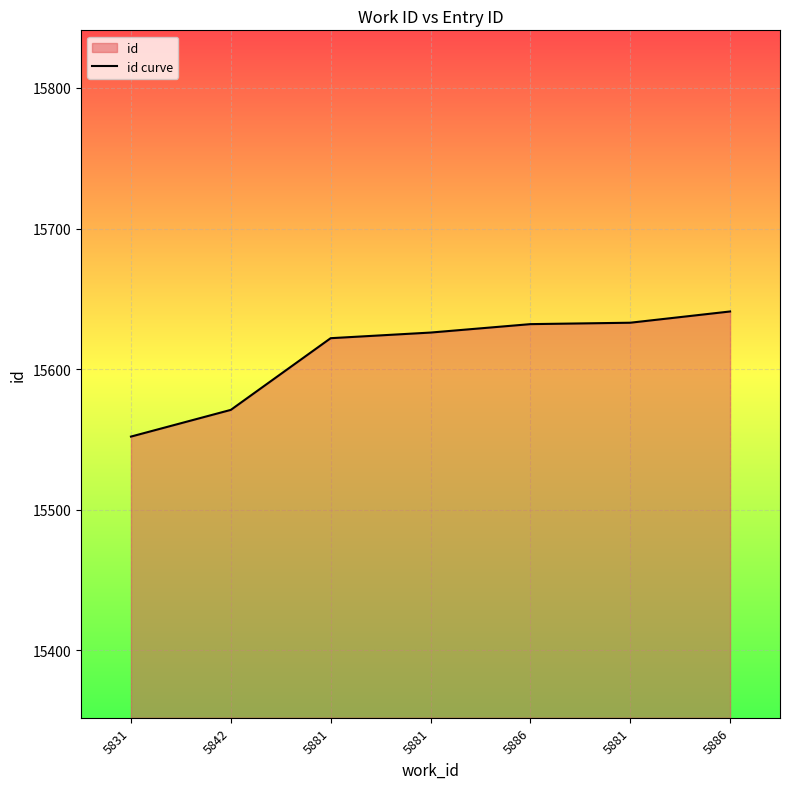

Between 5881 and 5831, which is larger?

5881